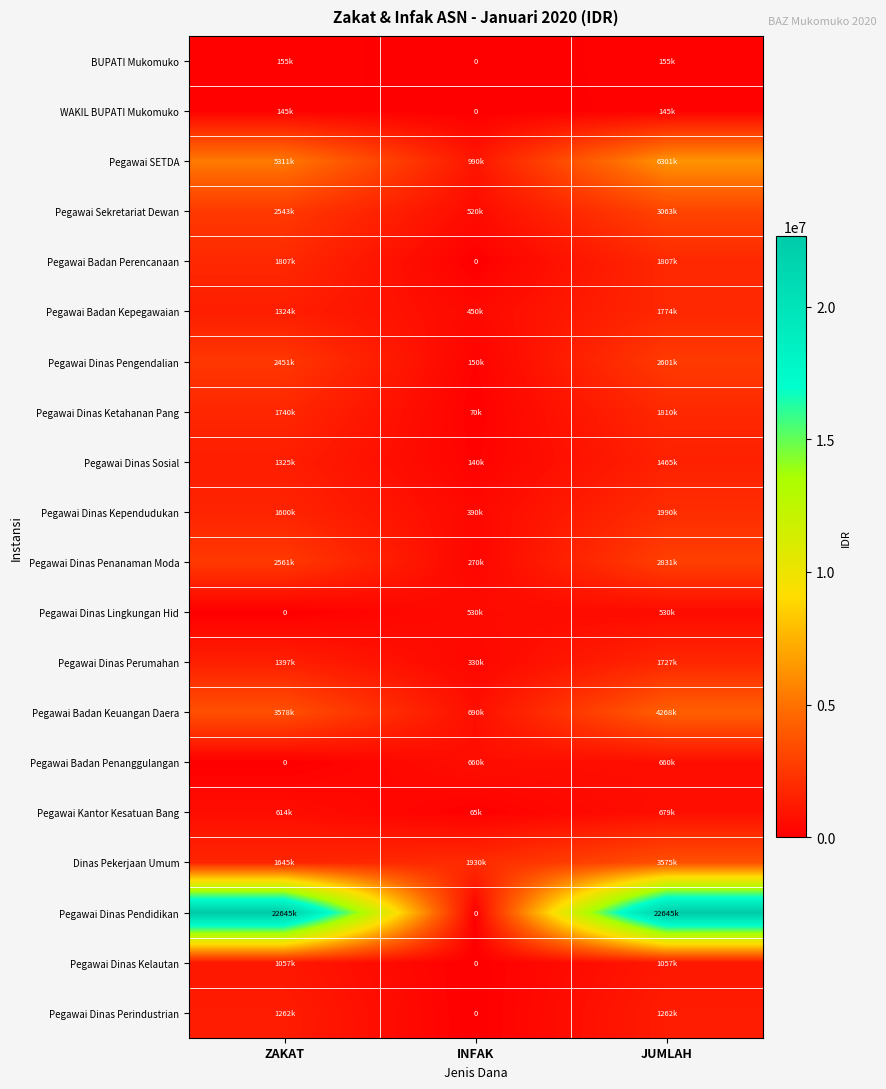

Rank the categories by Pegawai Badan Keuangan Daera value from lowest to highest.

INFAK, ZAKAT, JUMLAH